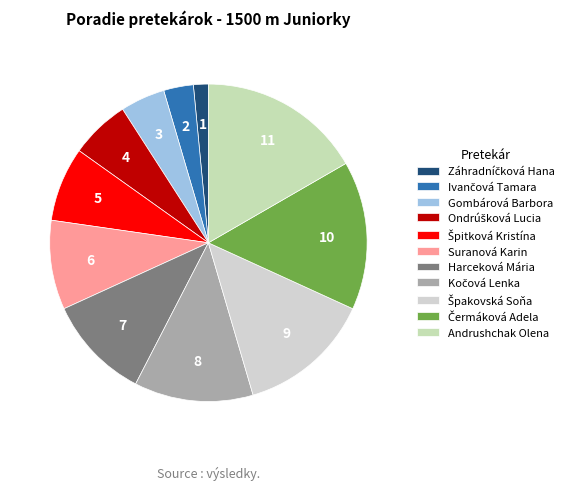

How many slices are in this pie chart?

11